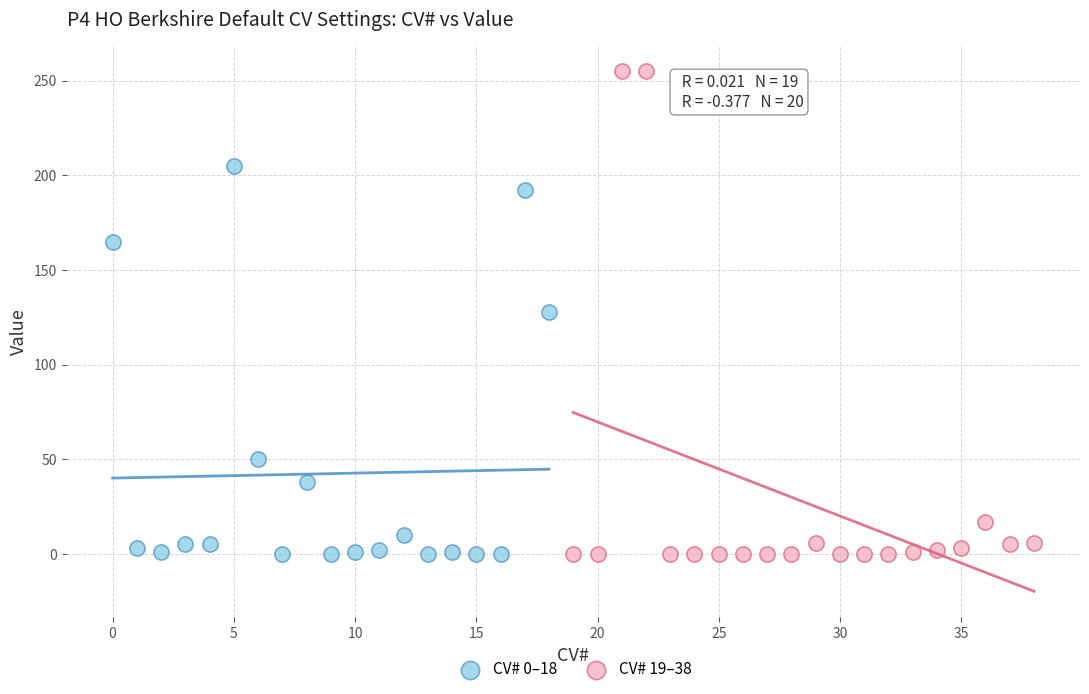

Which series has the widest spread of Y values?

CV# 19–38